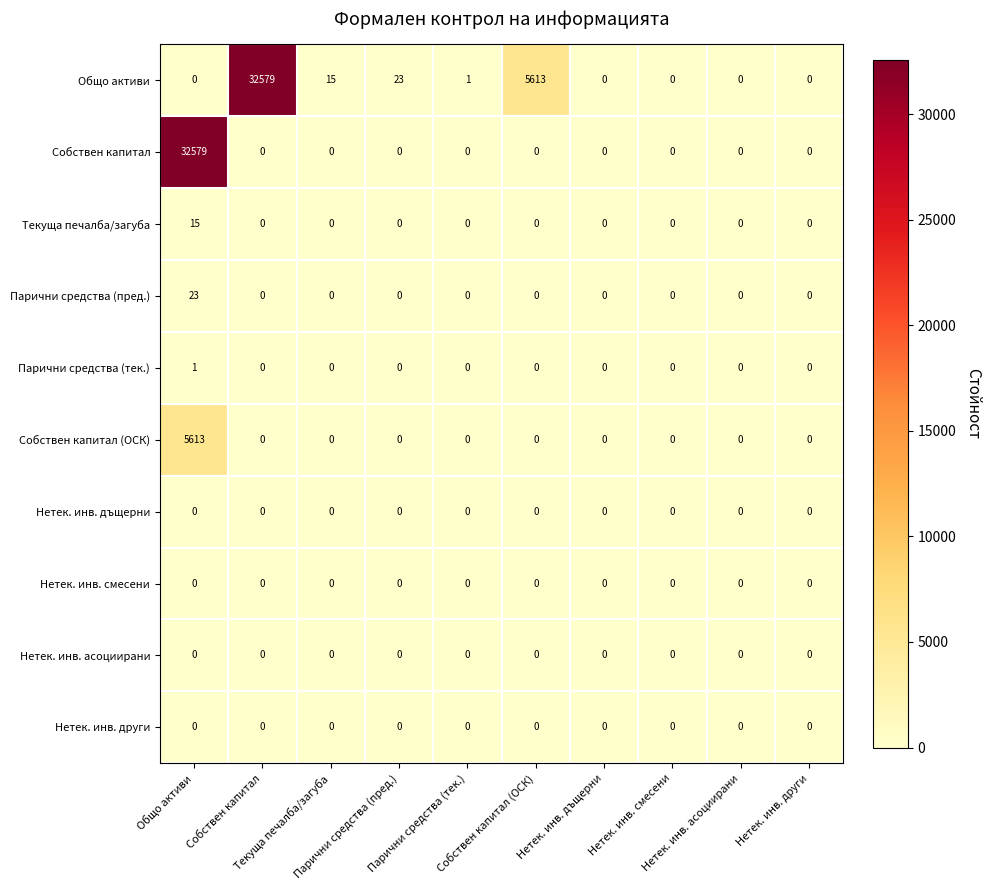

What is the maximum value shown in the chart?

32579